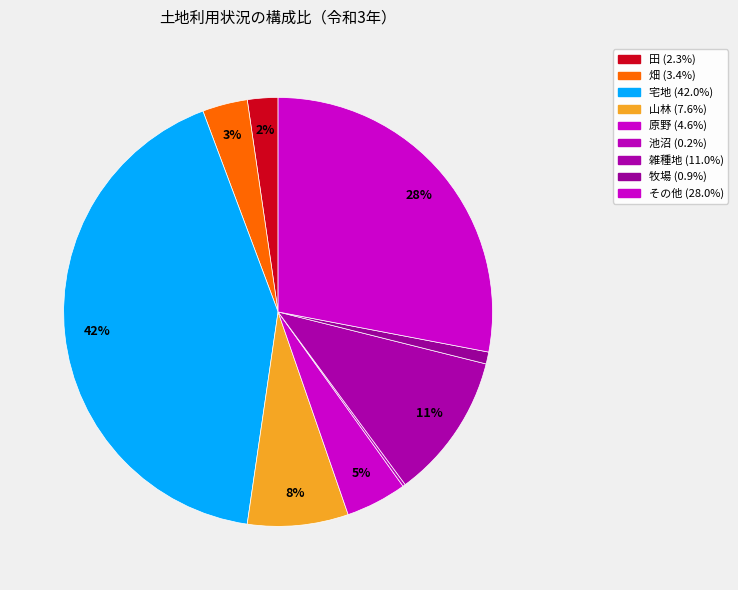

What is the change in value from 山林 to その他?

+20.4